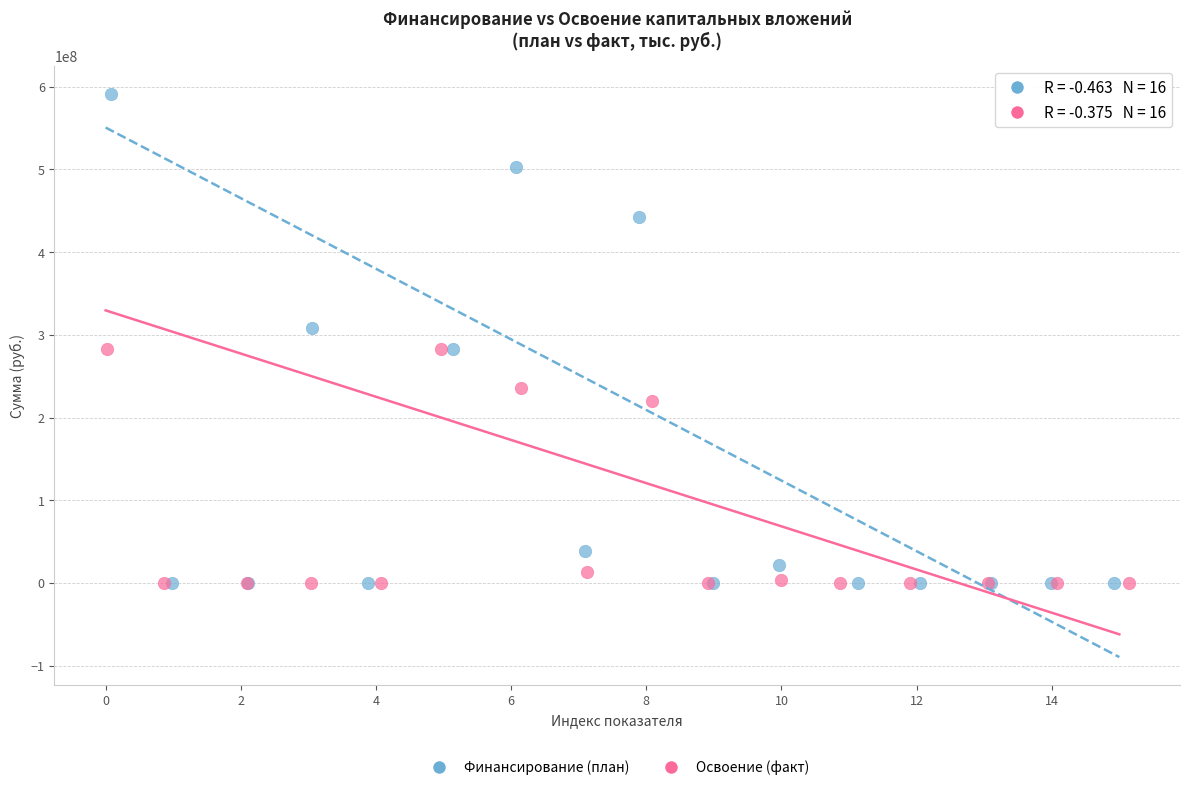

Which series reaches the maximum Y coordinate?

Финансирование (план)